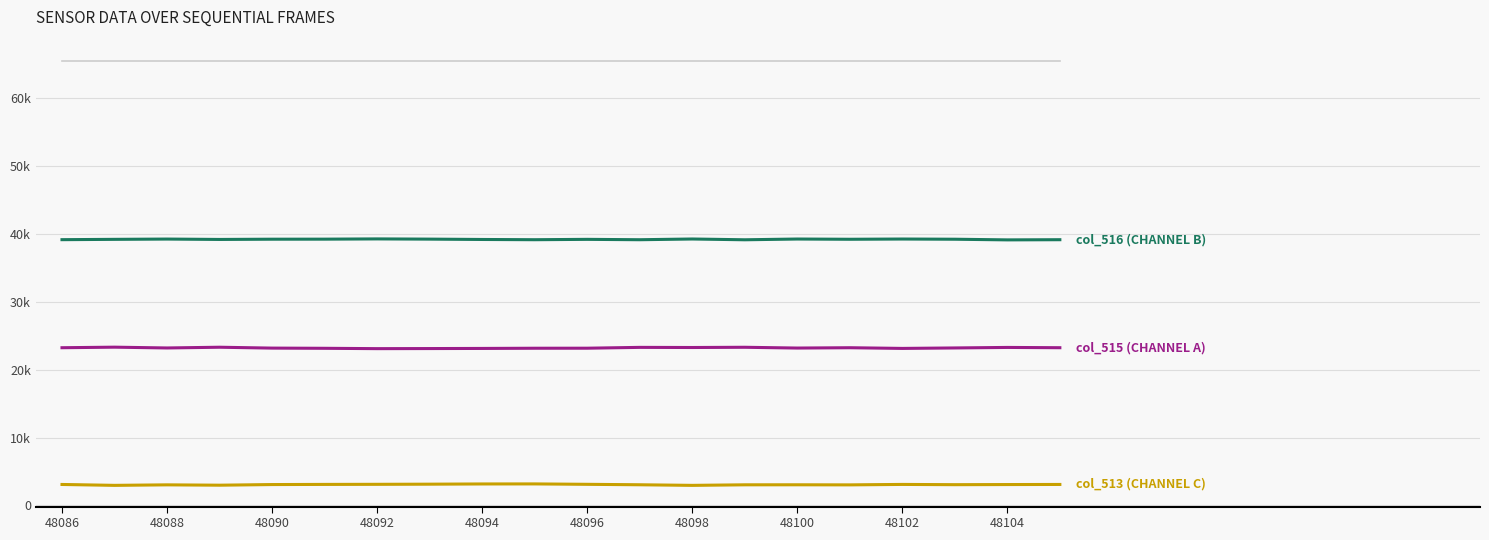

Is it true that col_513 equals 4176 at 48104?

False